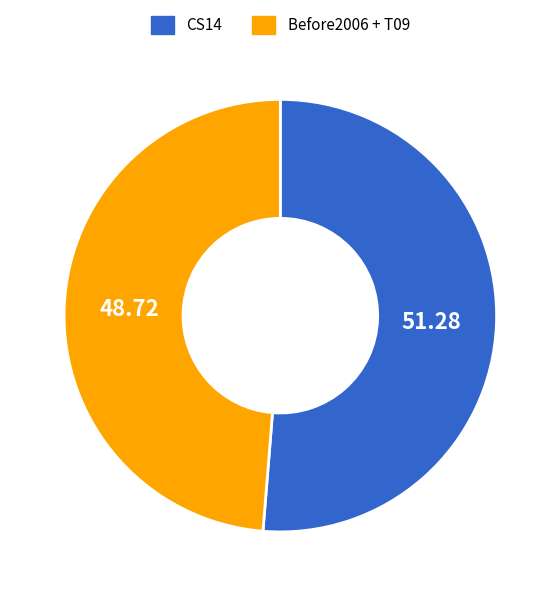

Is there a majority slice in this chart?

Yes